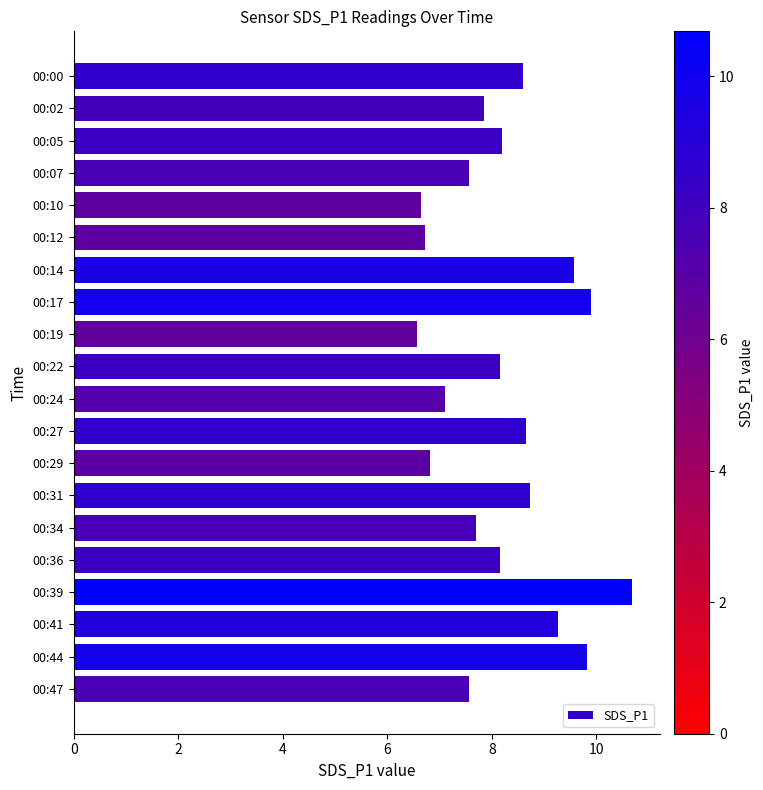

What is the minimum value shown in the chart?

6.6